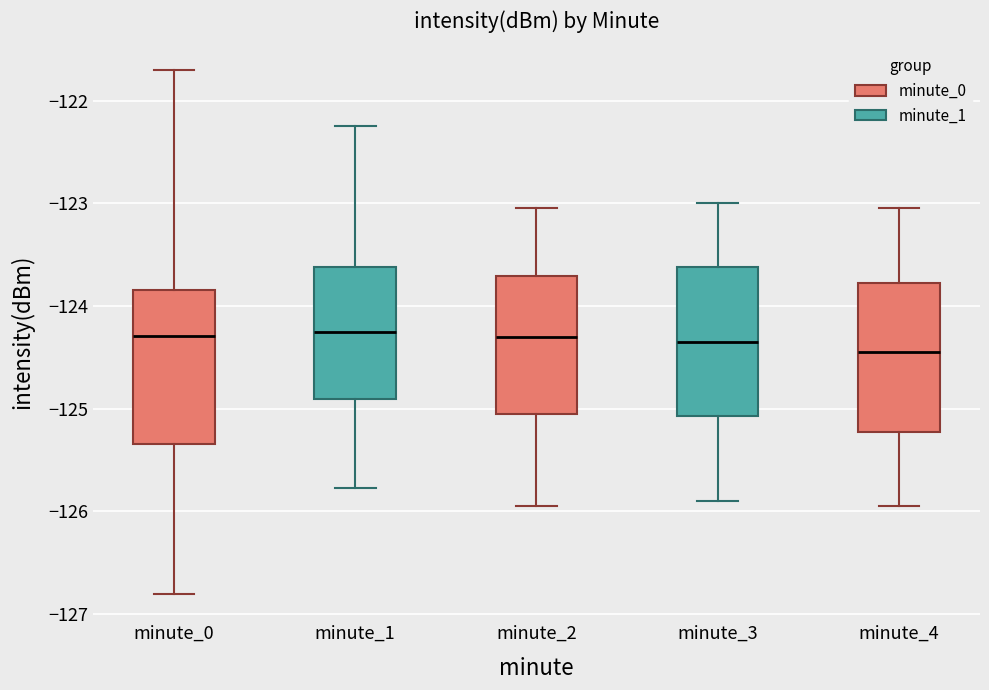

Where is the upper edge of the box for minute_2 on the y-axis? The values are not printed on the chart, so give them approximately, as read against the axis.

-123.7